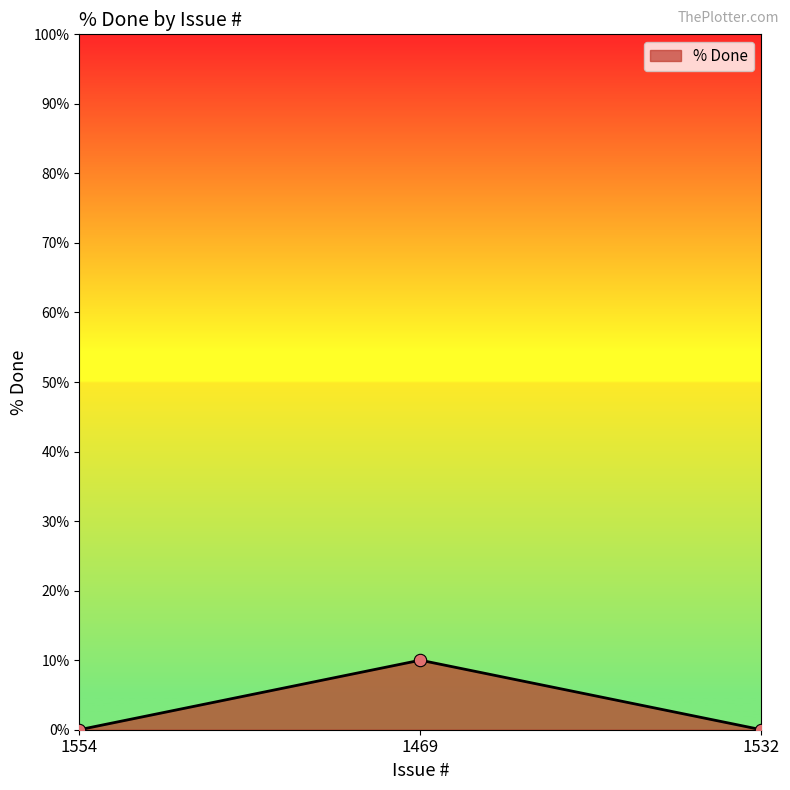

What is the change in value from 1554 to 1469?

+10